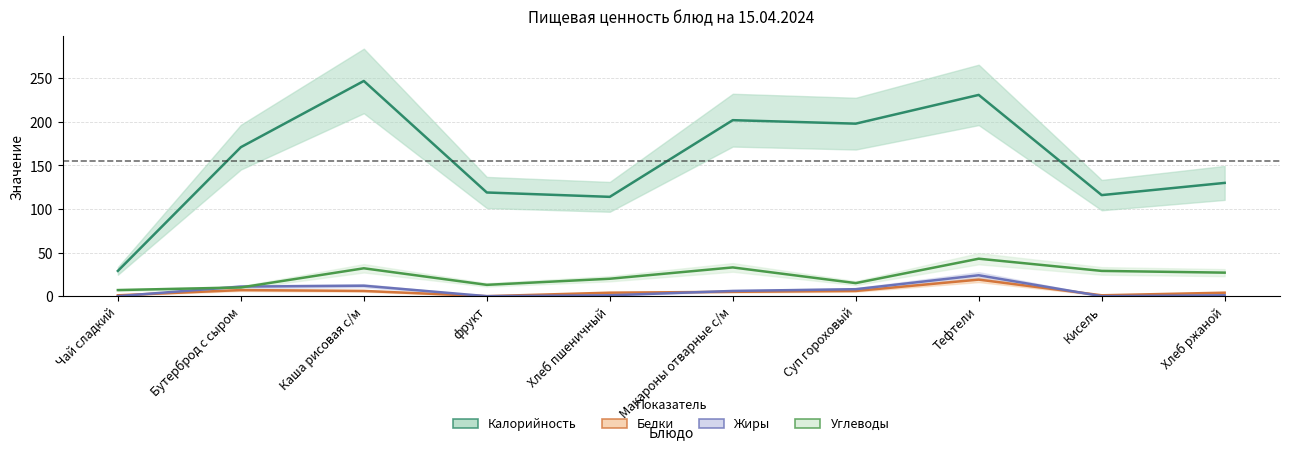

Where is the first local minimum for Жиры?

фрукт